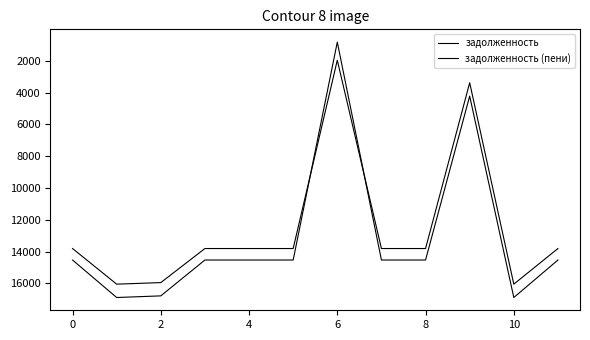

How many lines are shown in the chart?

2